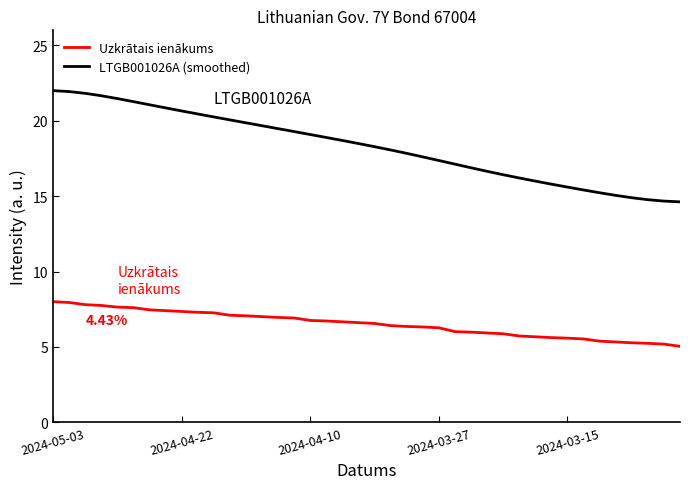

What are all the series names shown in the legend?

Uzkrātais ienākums, LTGB001026A (smoothed)